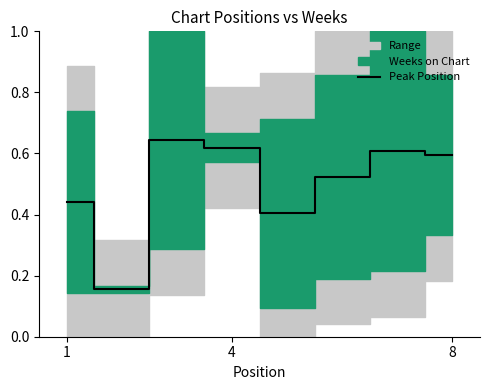

What is the difference between the maximum and minimum values?

0.5